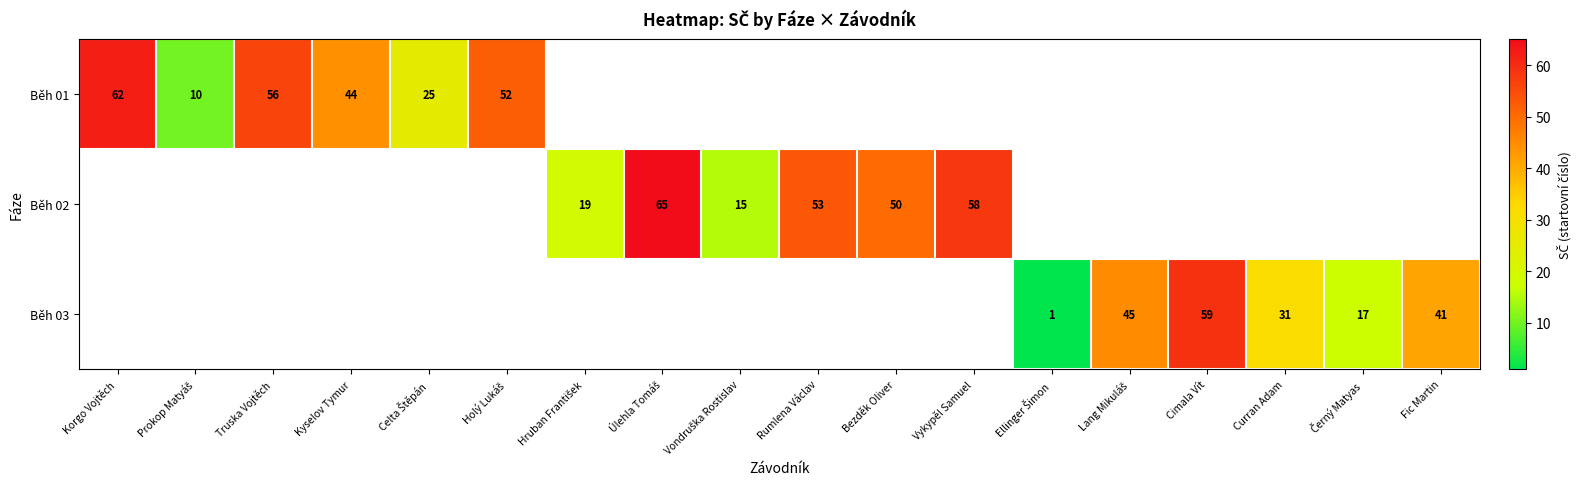

The value of Běh 01 at Truska Vojtěch is 56. True or false?

True